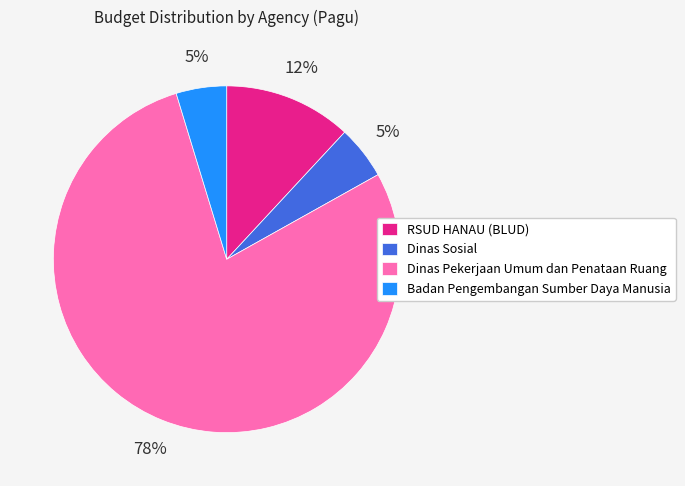

What percentage is the Dinas Pekerjaan Umum dan Penataan Ruang slice, to the nearest percent?

78%